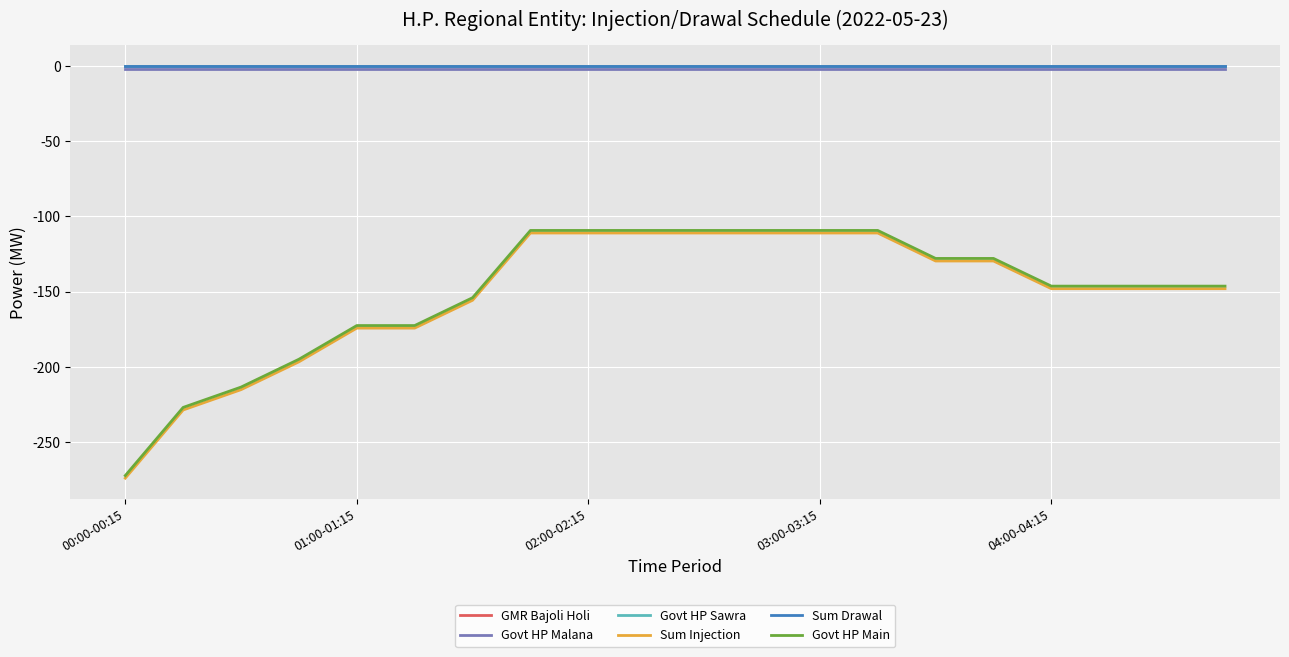

At which category does the chart reach its peak across all series?

00:00-00:15